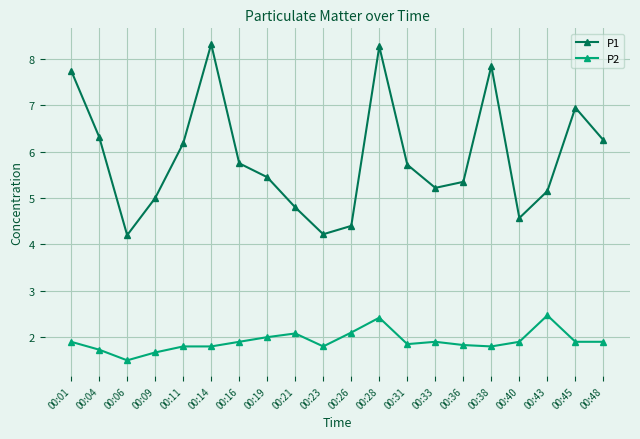

True or false: P2 has a value of 2.1 at 00:21.

True